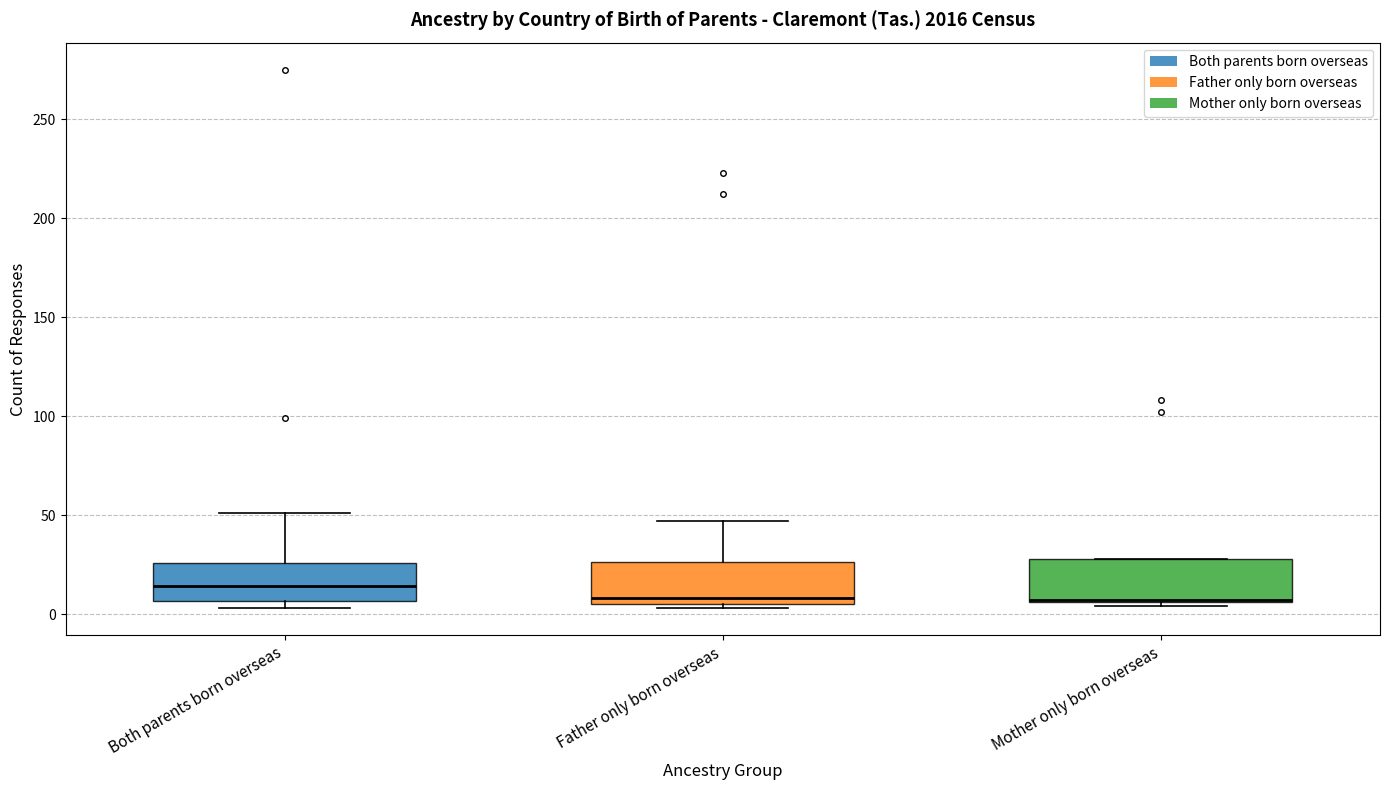

Where is the lower edge of the box for Both parents born overseas on the y-axis? The values are not printed on the chart, so give them approximately, as read against the axis.

5